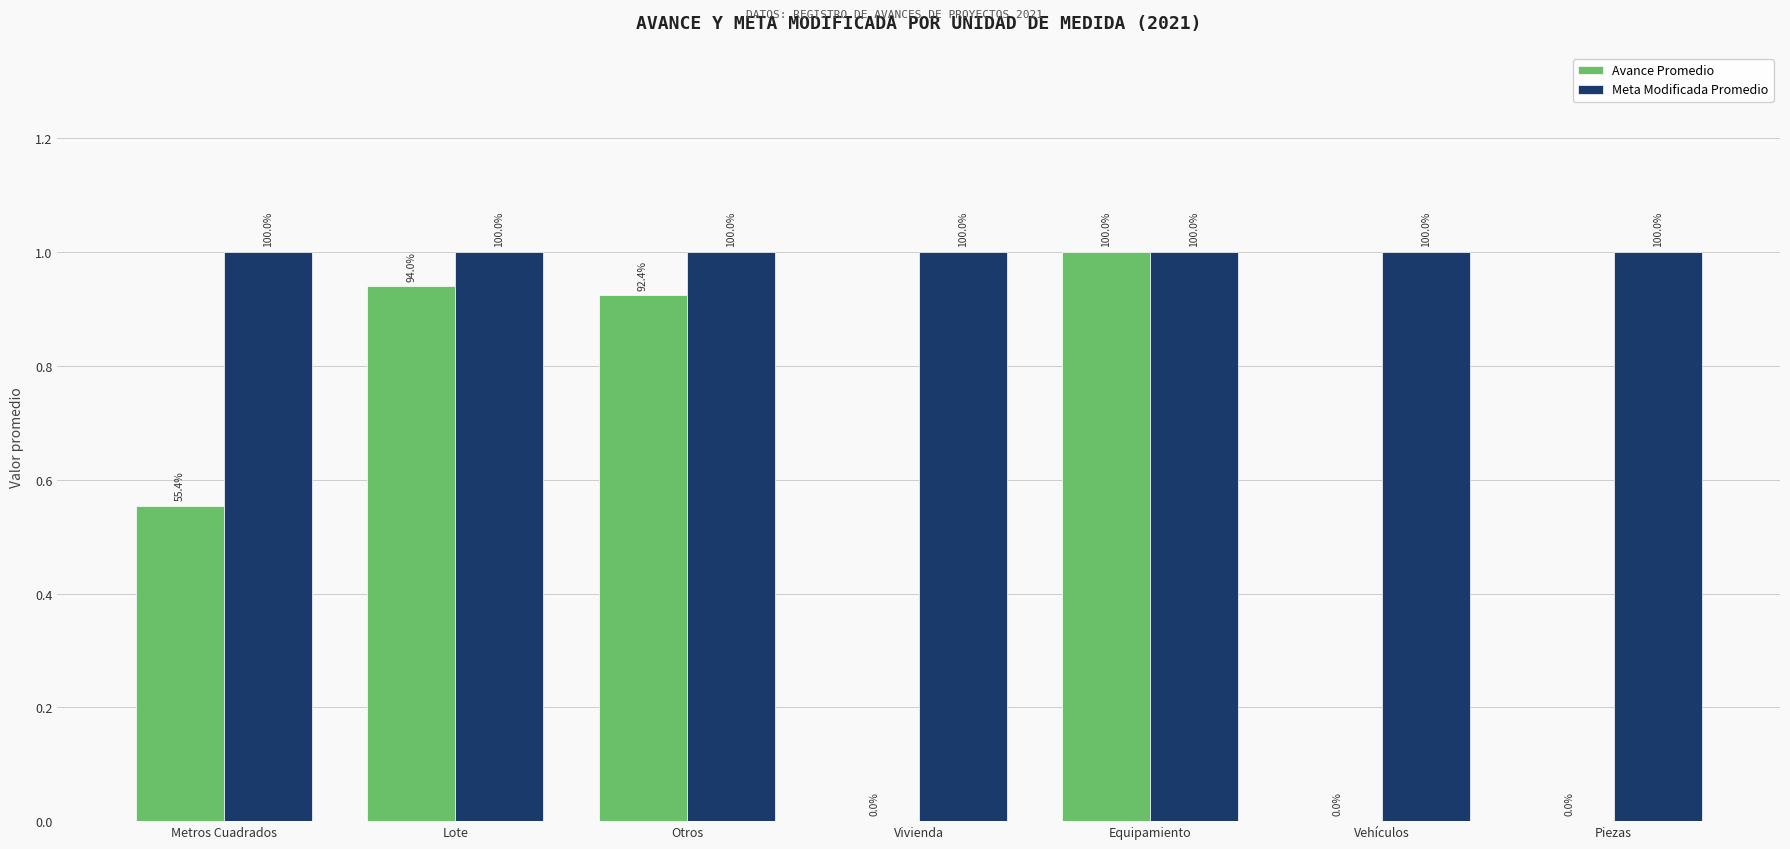

Are the bars grouped side by side (vs. stacked)?

Yes